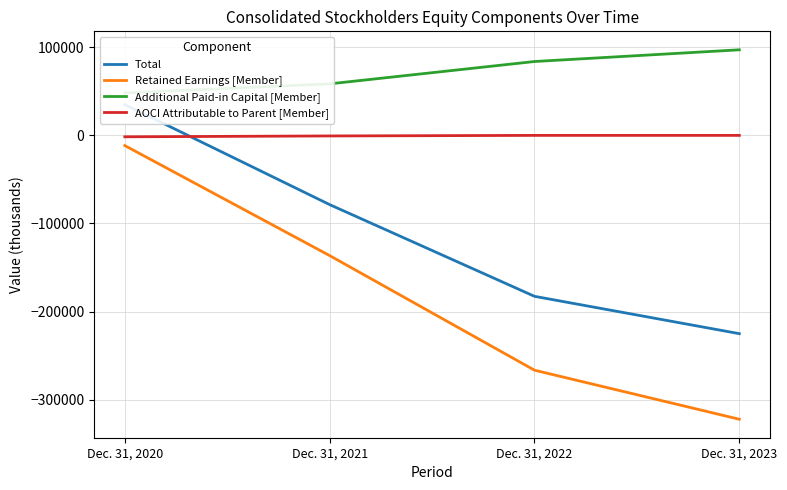

Which series has the widest spread of values?

Retained Earnings [Member]